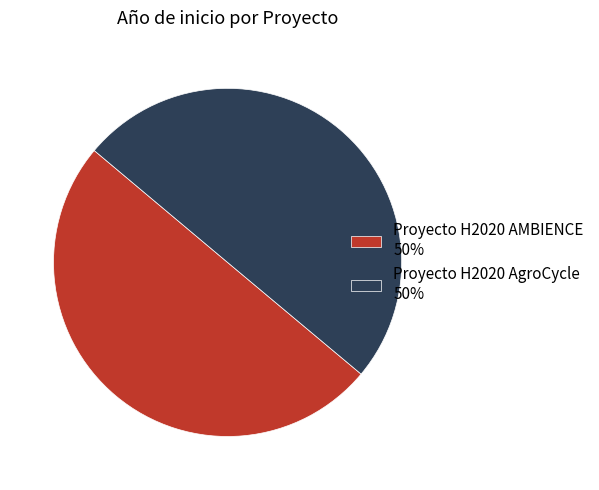

Do Proyecto H2020 AgroCycle 50% and Proyecto H2020 AMBIENCE 50% together represent more than half of the pie?

Yes